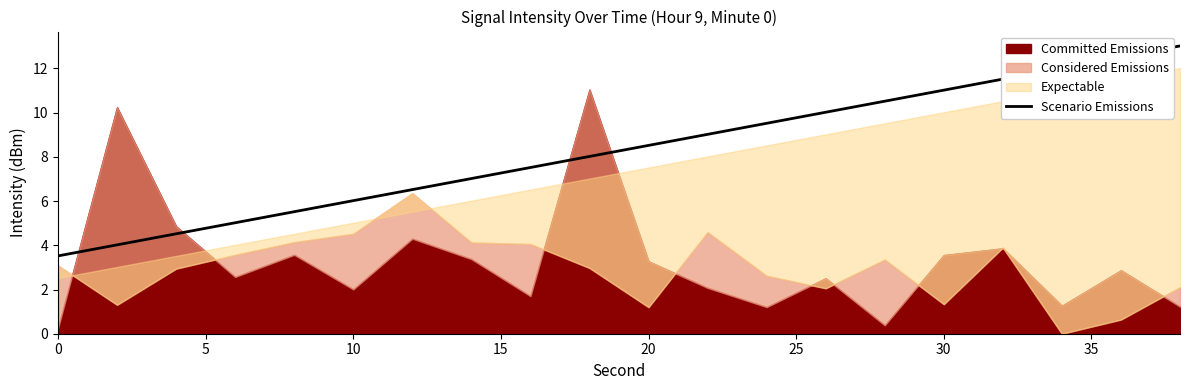

What is the lowest value of the Scenario Emissions series?

3.5